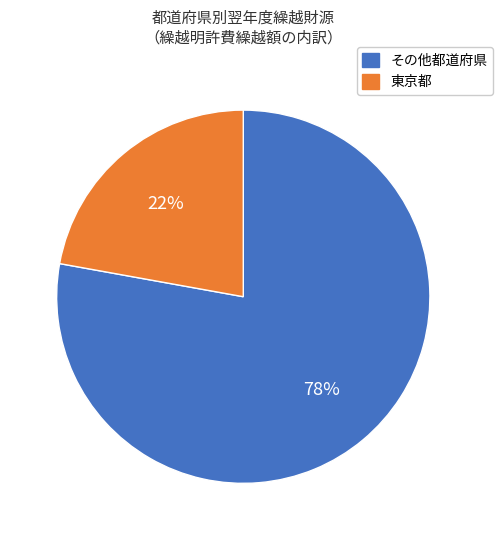

To the nearest percent, what is the difference between the その他都道府県 and 東京都 slice percentages?

56%